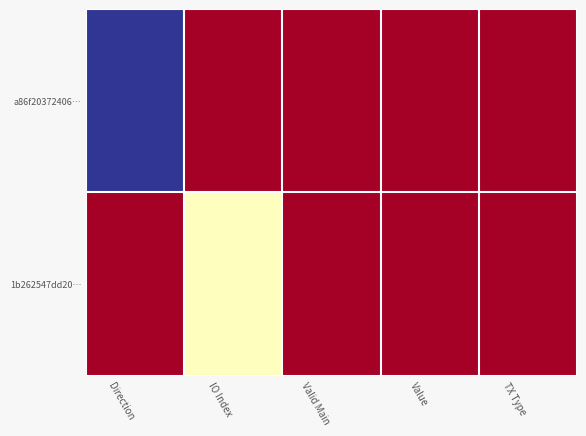

Reading left to right, list all the values displayed in this chart.

a86f20372406…: Direction=-1	IO Index=1	Valid Main=1	Value=1	TX Type=1
1b262547dd20…: Direction=1	IO Index=0	Valid Main=1	Value=1	TX Type=1